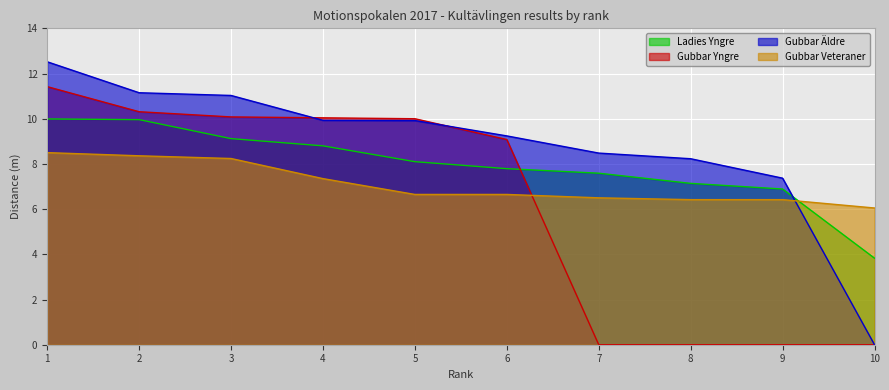

What is the spread (max minus min) of values at 5?

3.3